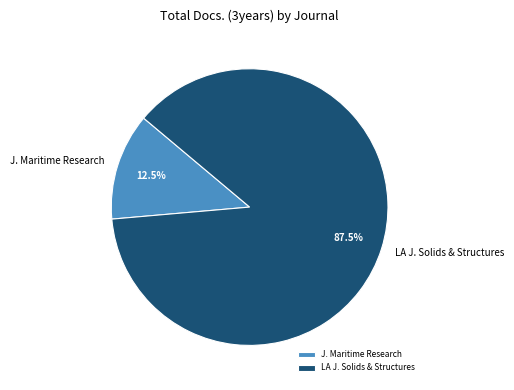

Which category has the smallest portion of the pie?

J. Maritime Research